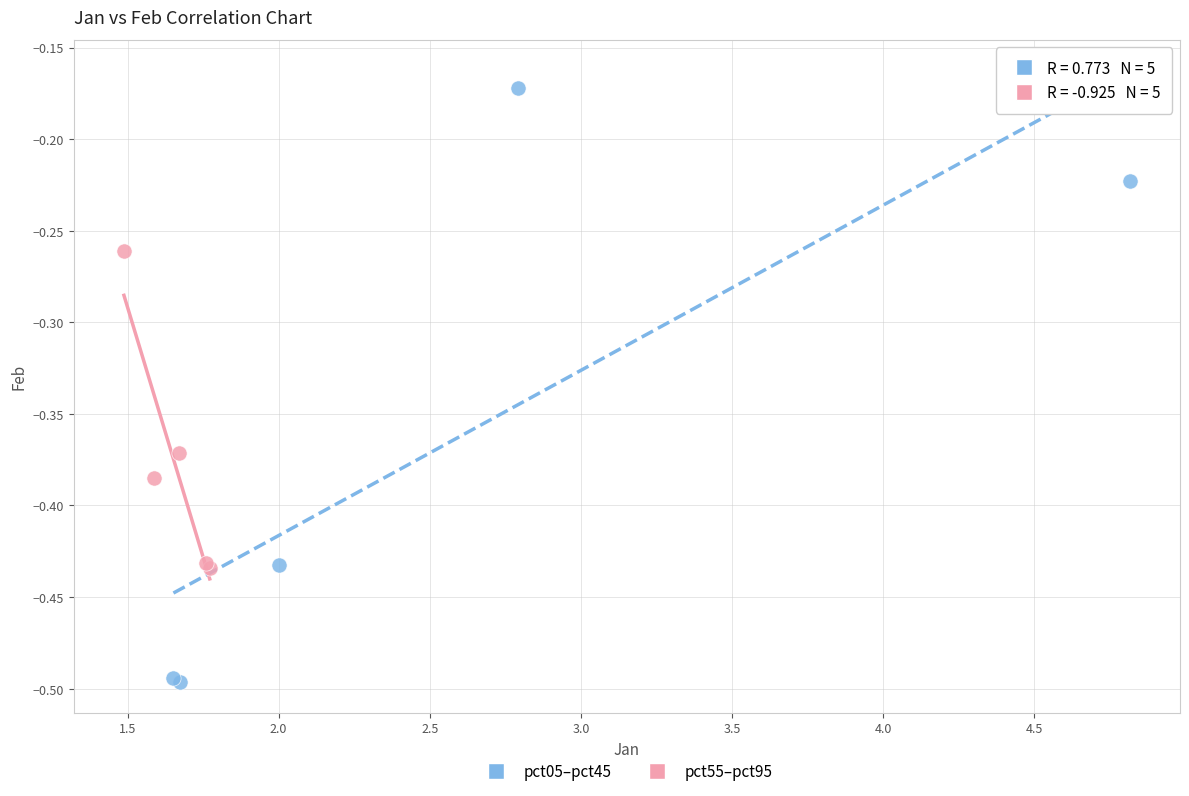

Which series reaches the minimum Y coordinate?

pct05–pct45